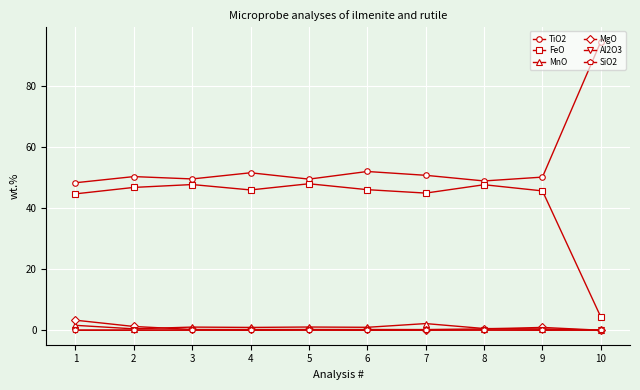

Is this an area chart (filled region under the line)?

No